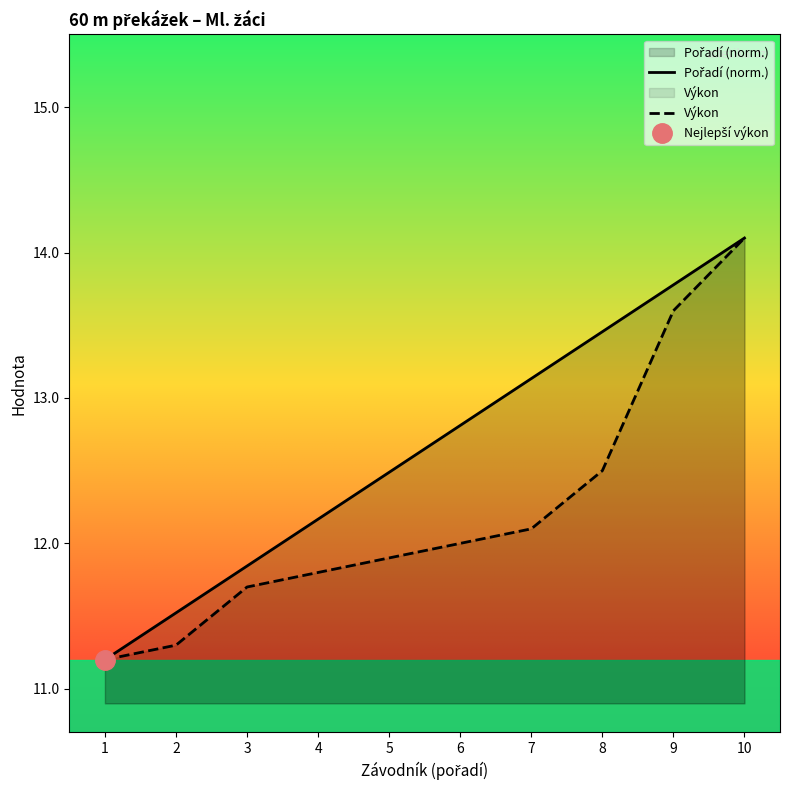

The Pořadí (norm.) series shows 17.9 at 5. True or false?

False